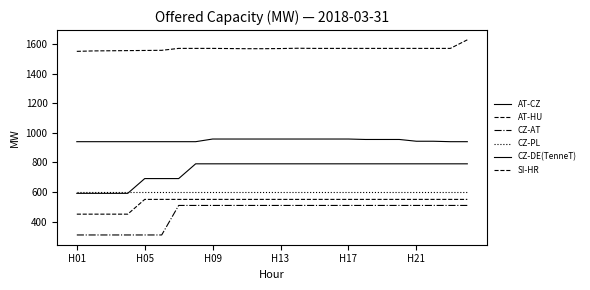

Is this an area chart (filled region under the line)?

No